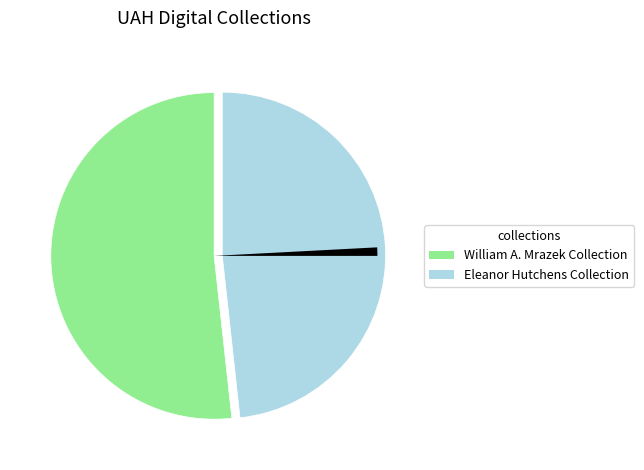

Is there any slice that represents more than half of the pie?

Yes